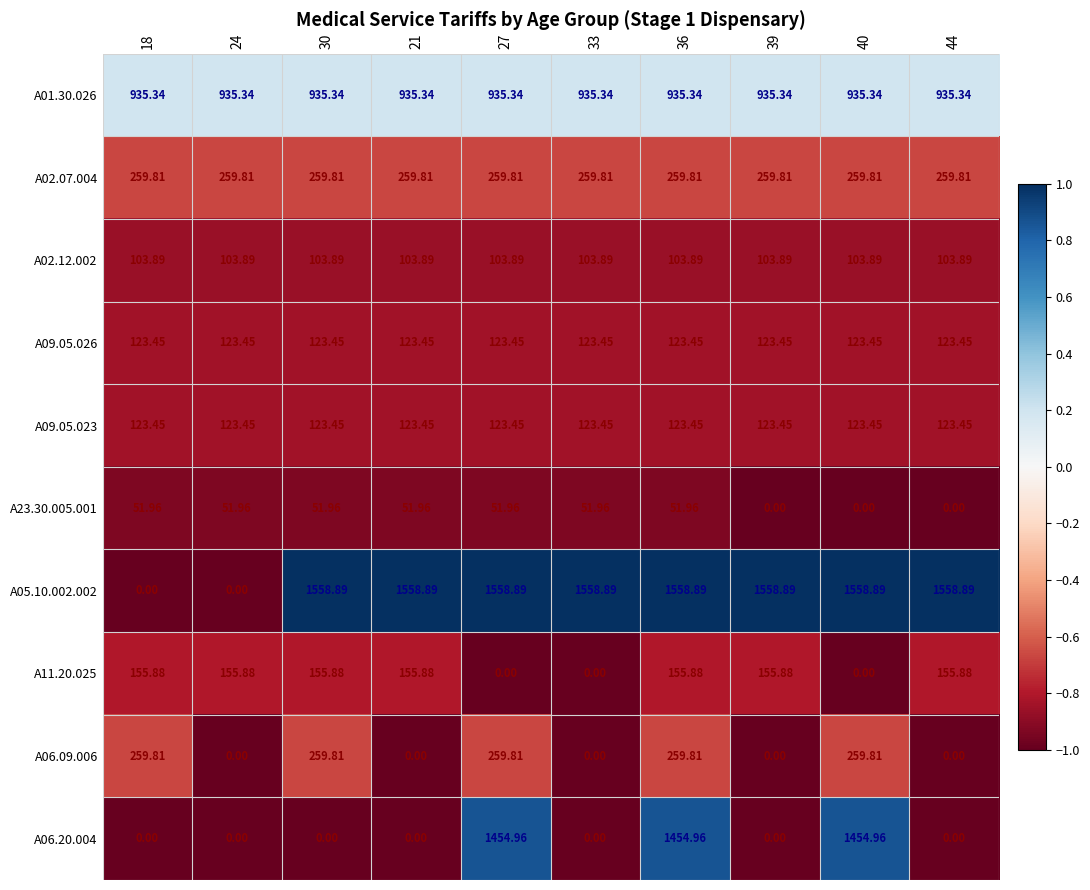

At how many categories does at least one series exceed 0?

10